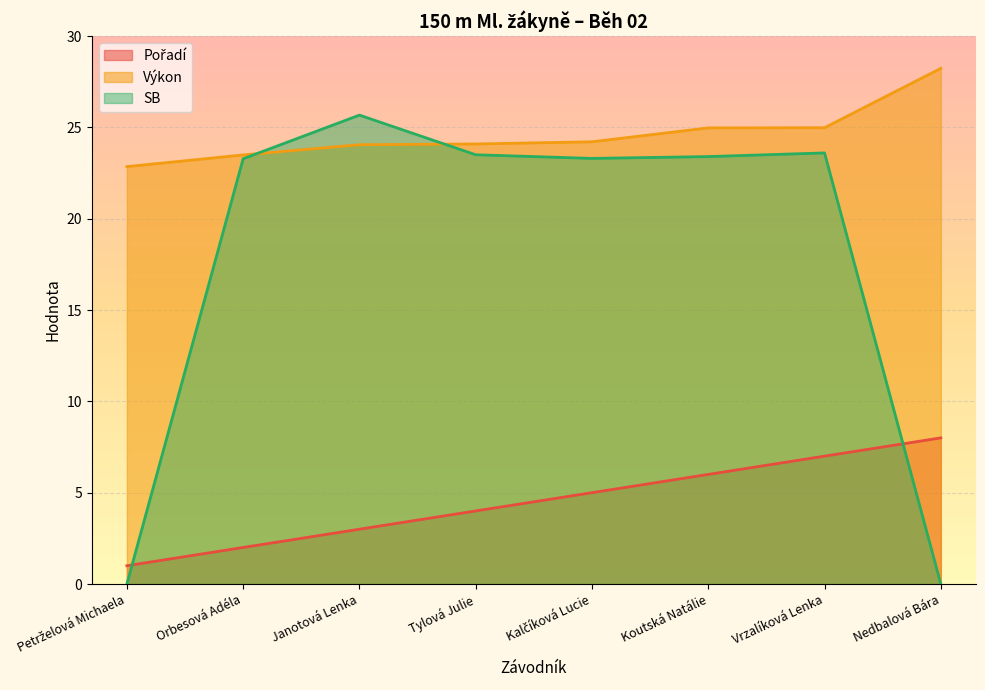

How many values in the Výkon series exceed 24?

6